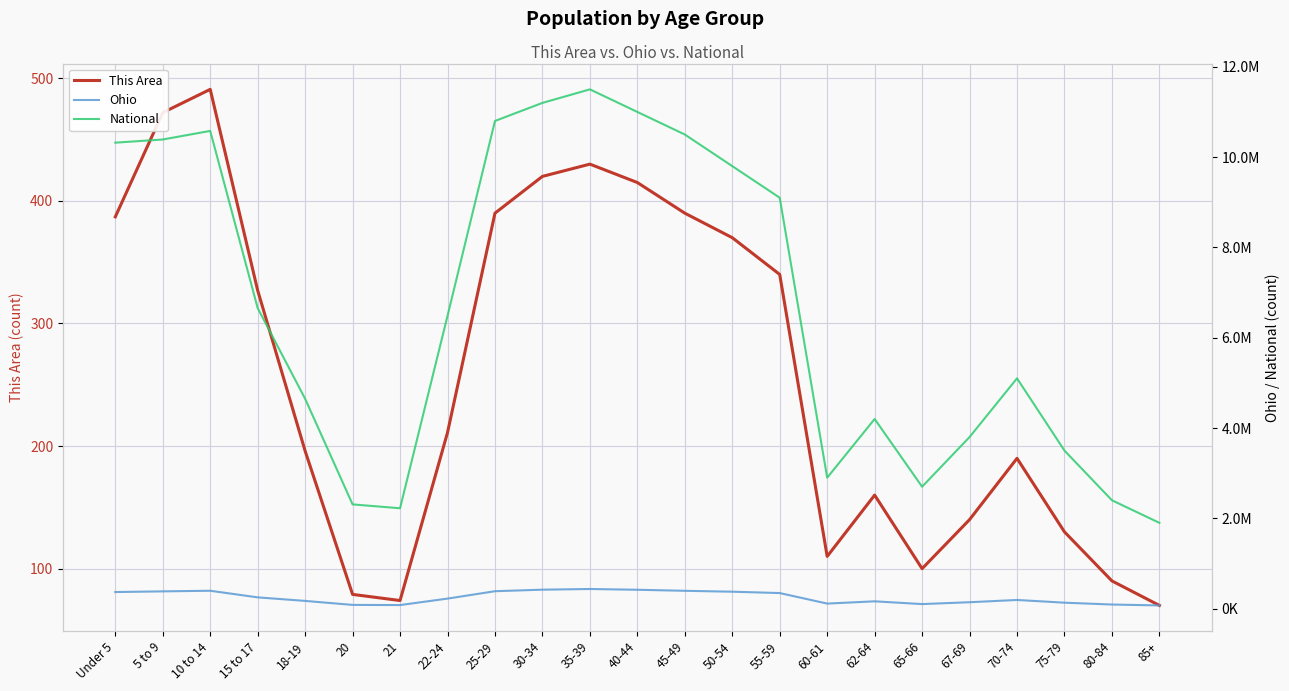

What is the difference between the highest and lowest values at 5 to 9?

10389166